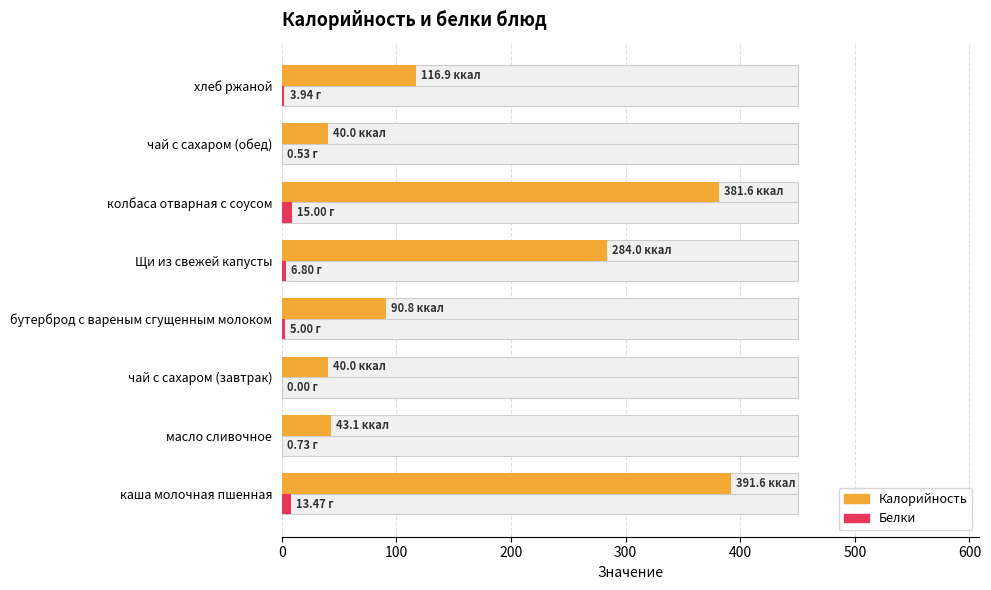

How many bars are there in each group?

2